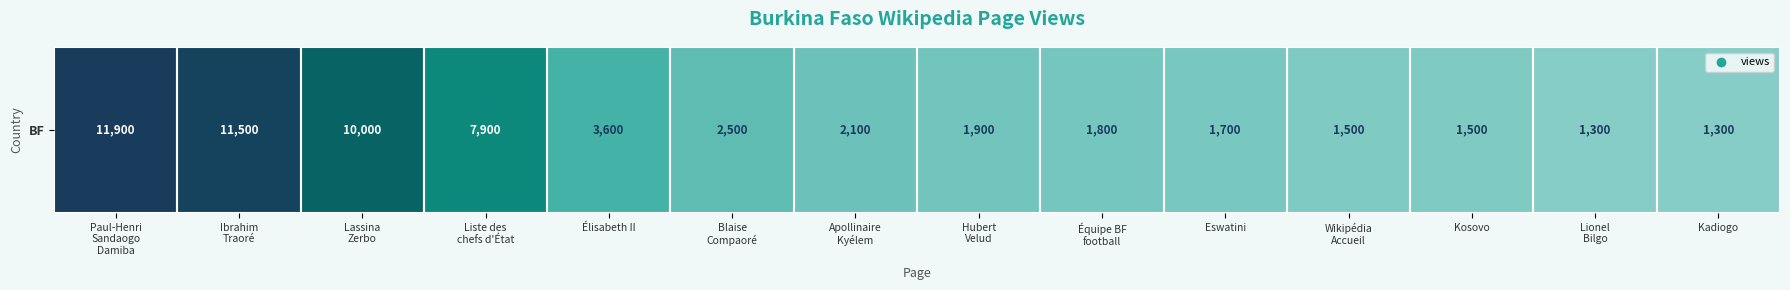

Where does the data first go above 2100?

Paul-Henri
Sandaogo
Damiba